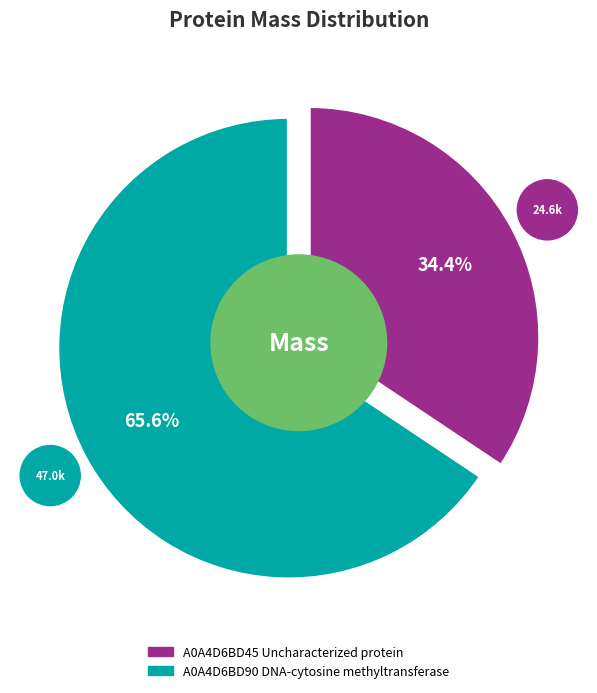

Which category has the biggest portion of the pie?

A0A4D6BD90 DNA-cytosine methyltransferase